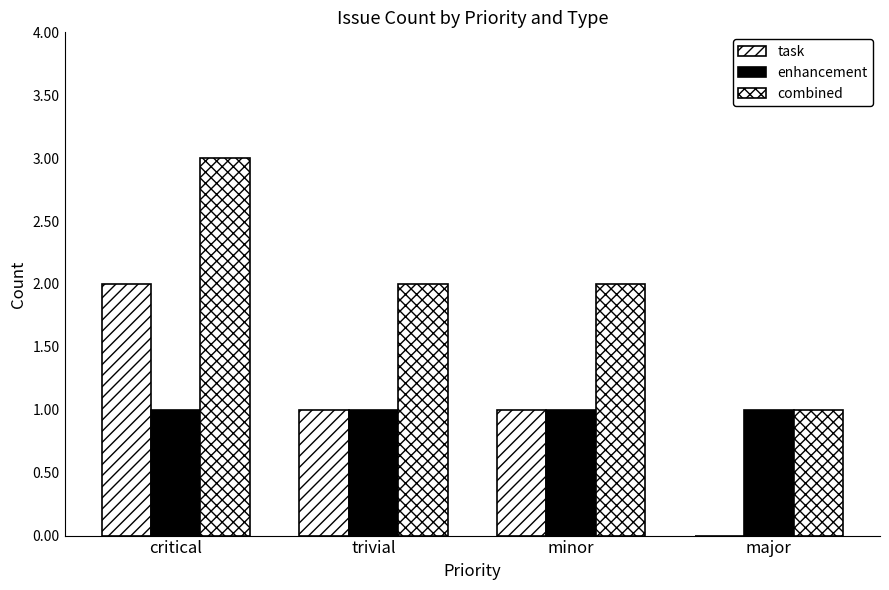

Where is enhancement nearest to the value 1?

critical